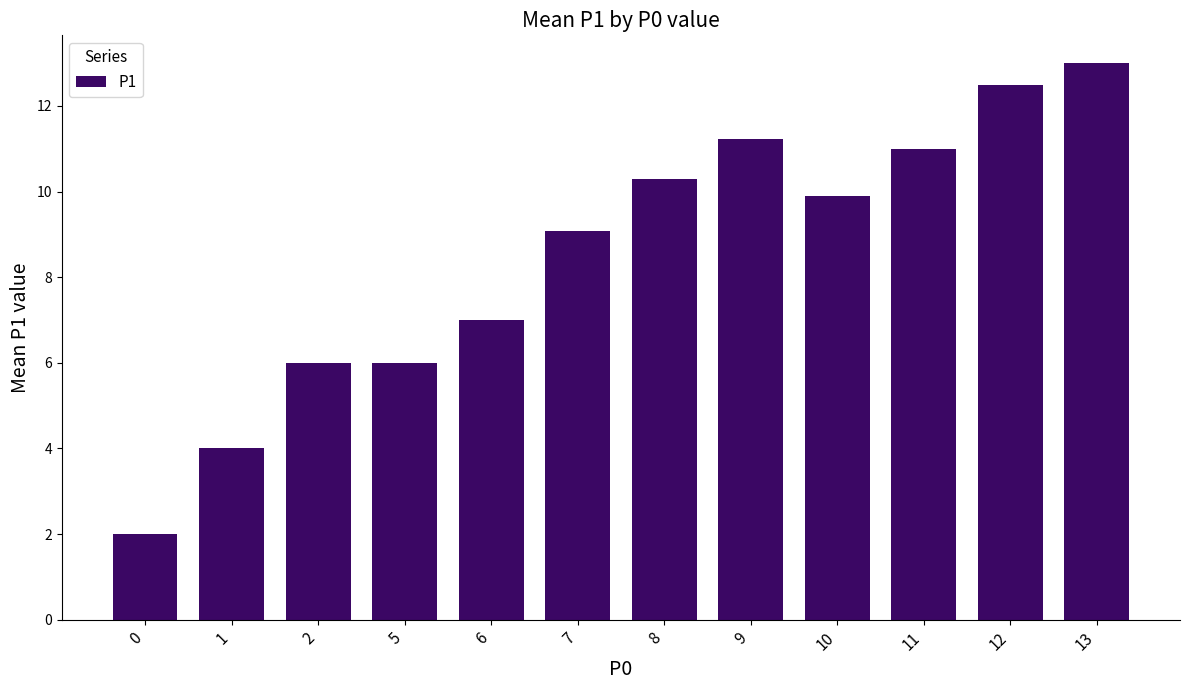

How many series are shown in this chart?

1